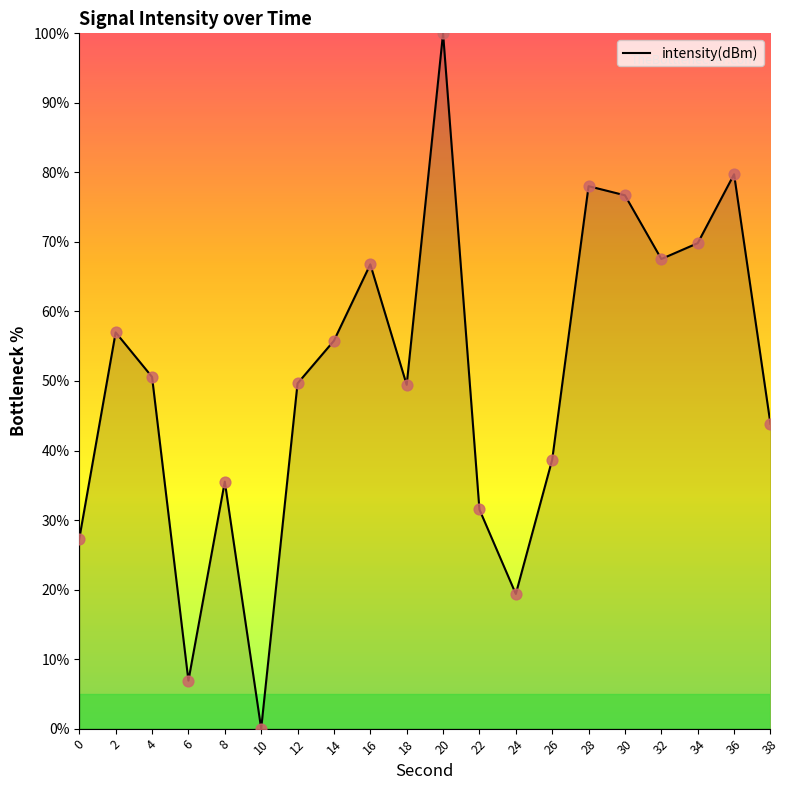

Between 2 and 14, which is larger?

2